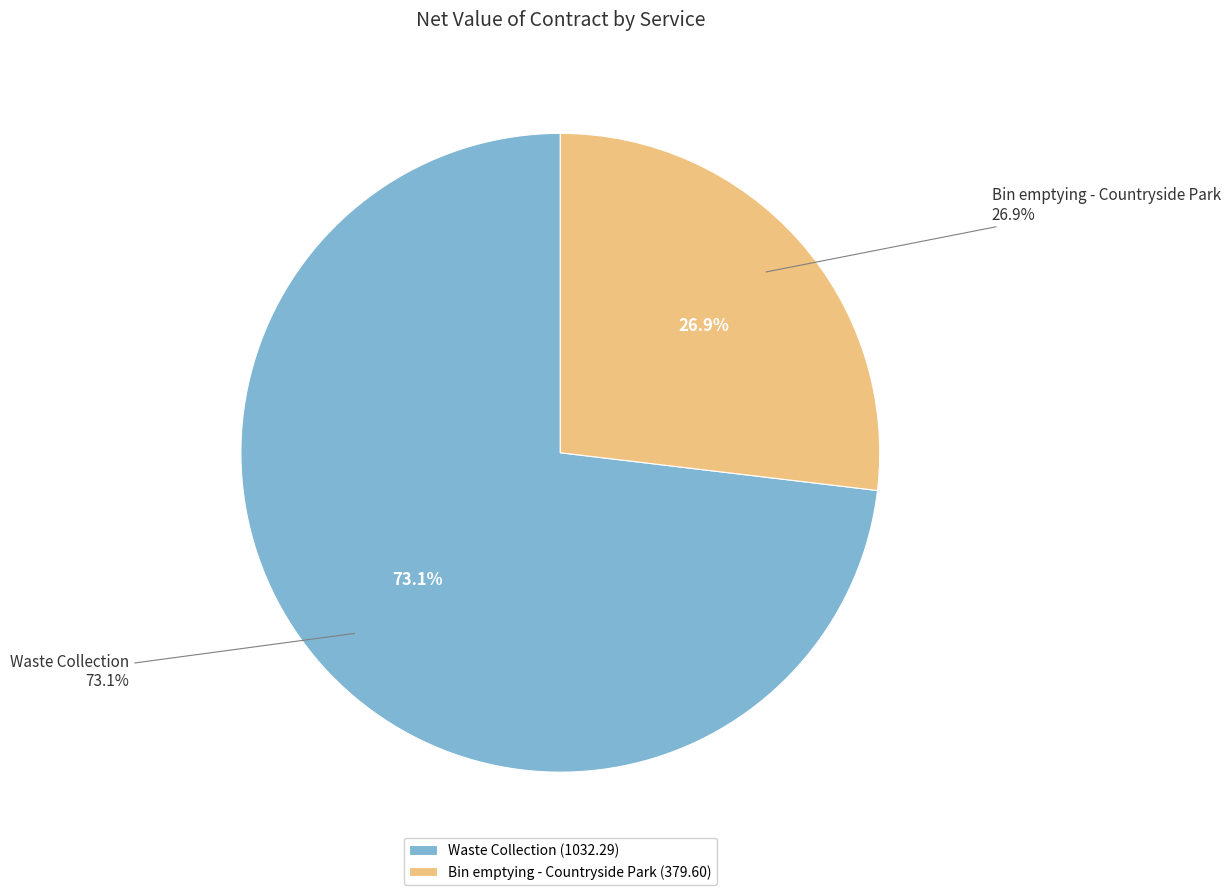

To the nearest percent, what portion does Waste Collection represent?

73%